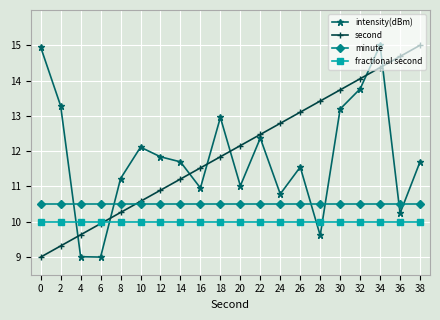

What is the minimum value shown in the chart?

9.0